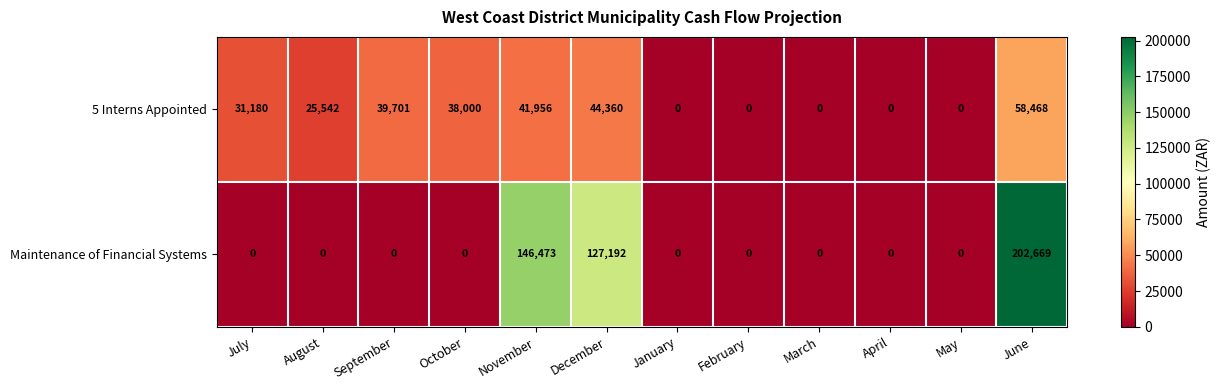

Reading left to right, what are all the values shown in this chart?

5 Interns Appointed: July=31180	August=25542	September=39701	October=38000	November=41956	December=44360	January=0	February=0	March=0	April=0	May=0	June=58468
Maintenance of Financial Systems: July=0	August=0	September=0	October=0	November=146473	December=127192	January=0	February=0	March=0	April=0	May=0	June=202669